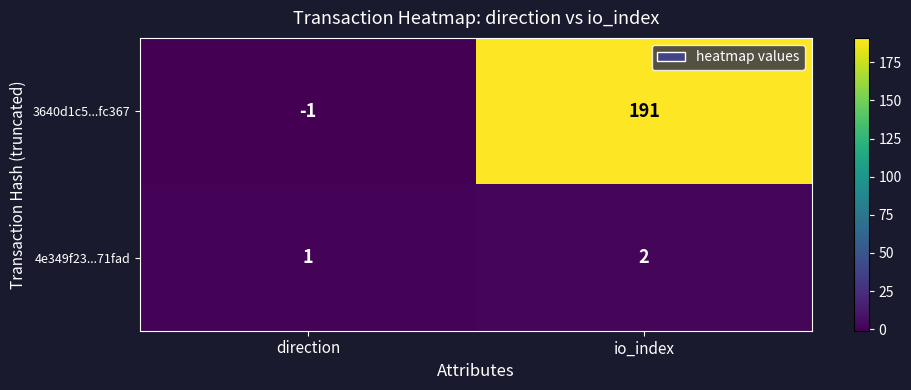

Which series has the widest spread of values?

3640d1c5...fc367